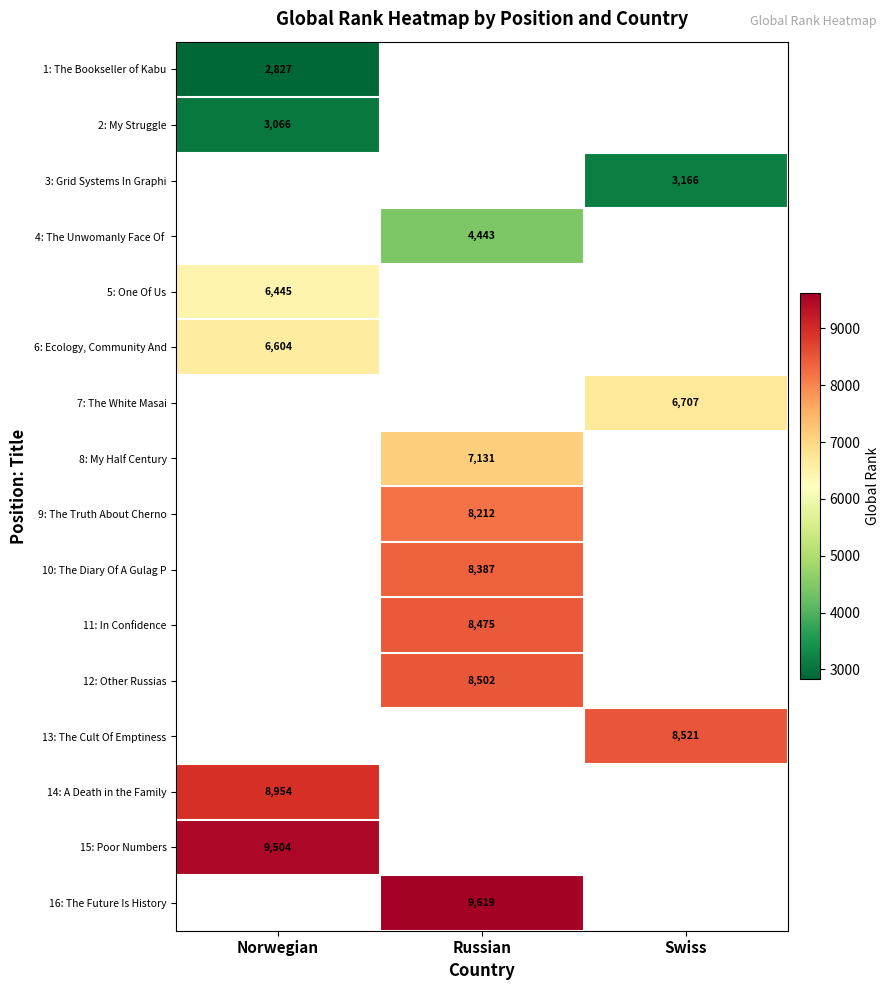

The value of 1: The Bookseller of Kabu at Norwegian is 2827. True or false?

True